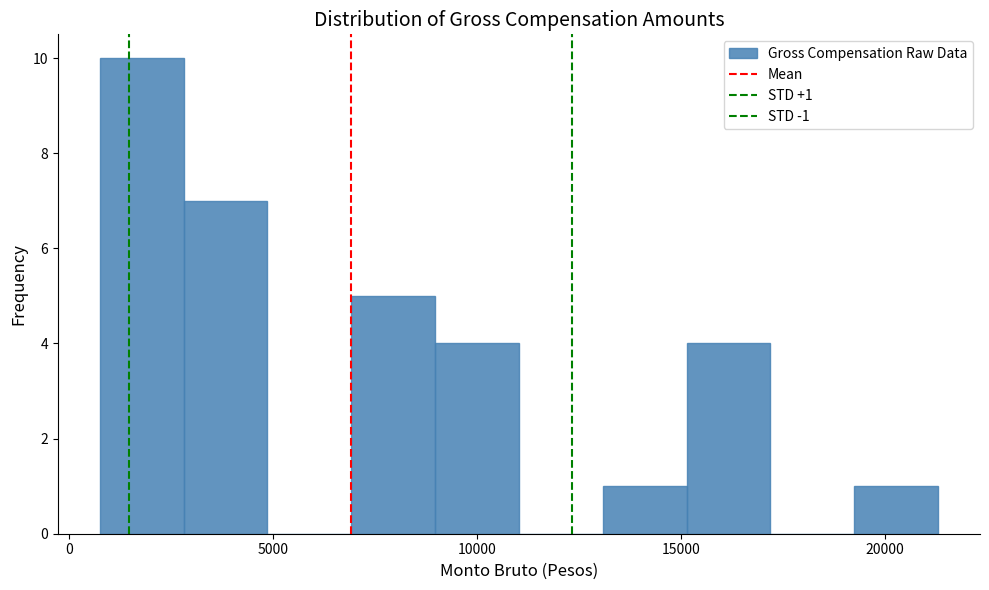

Which range on the x-axis has the tallest bar?

1000 to 3000